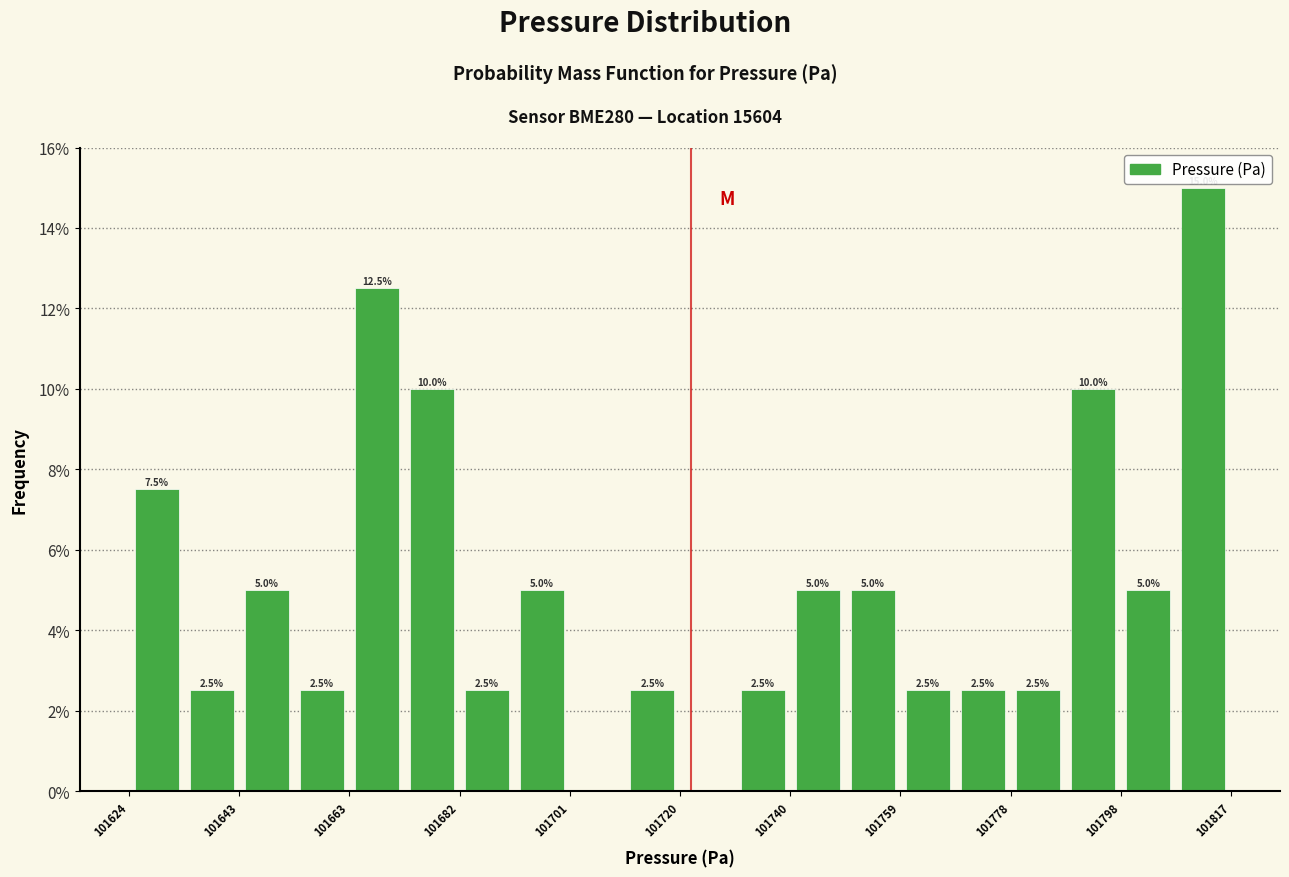

Which range on the x-axis has the tallest bar?

101808 to 101818